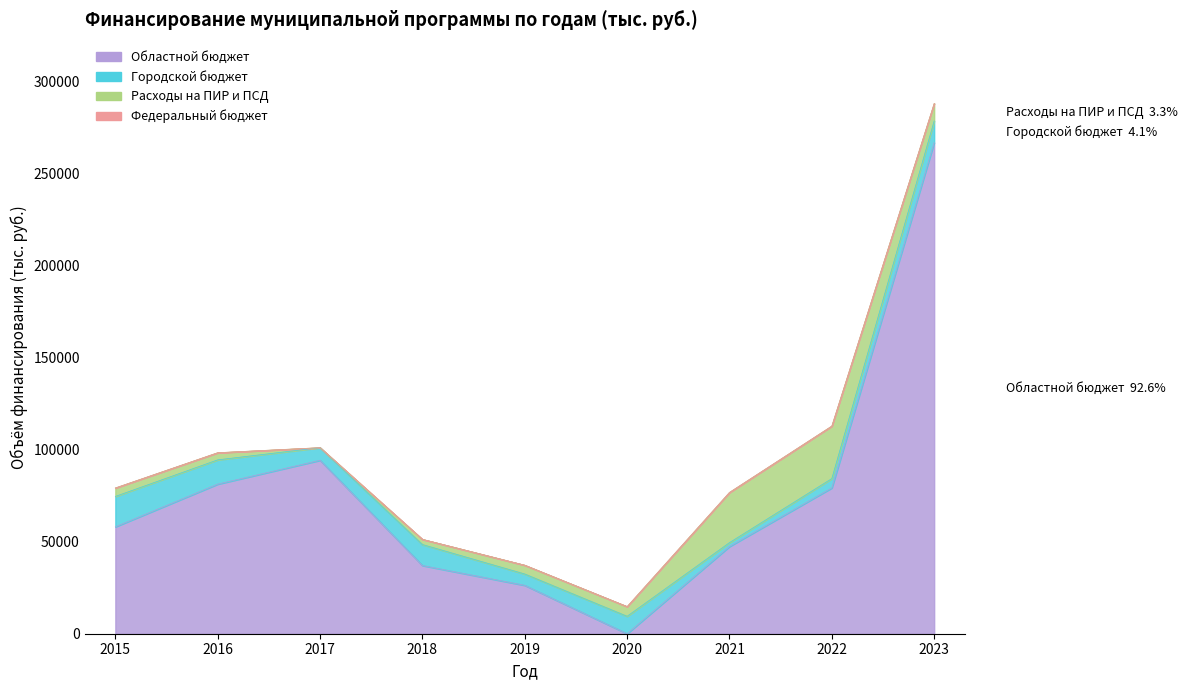

Reading left to right, extract all data points from this chart.

Областной бюджет: 58046.2	81244.4	94196.4	37040.3	26275.9	0.0	47344.1	79185.7	266729.9
Городской бюджет: 16522.9	13186.1	6852.9	11398.0	6156.5	9470.2	2116.4	5069.3	11757.9
Расходы на ПИР и ПСД: 4590.6	3876.2	0.0	2822.6	4773.6	5260.3	27282.5	28523.6	9473.4
Федеральный бюджет: 0.0	0.0	0.0	0.0	0.0	0.0	0.0	0.0	0.0